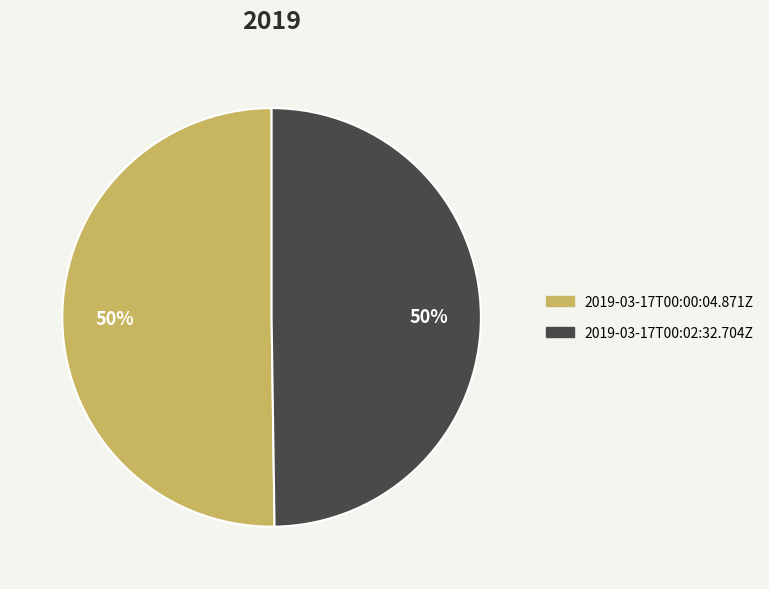

What is the ratio of the value at 2019-03-17T00:00:04.871Z to the value at 2019-03-17T00:02:32.704Z?

1.0